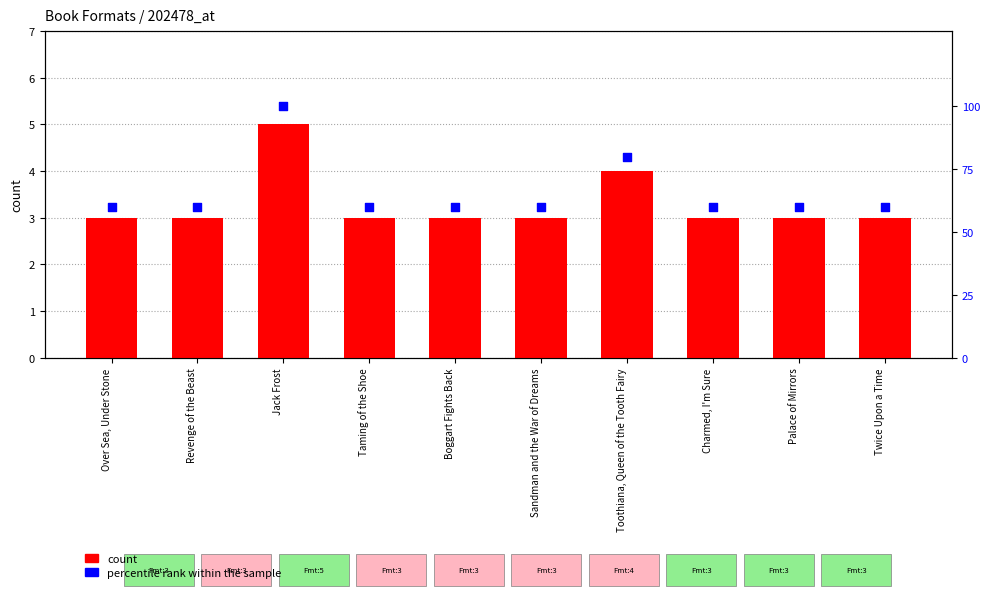

What is the total value across all series at Twice Upon a Time?

63